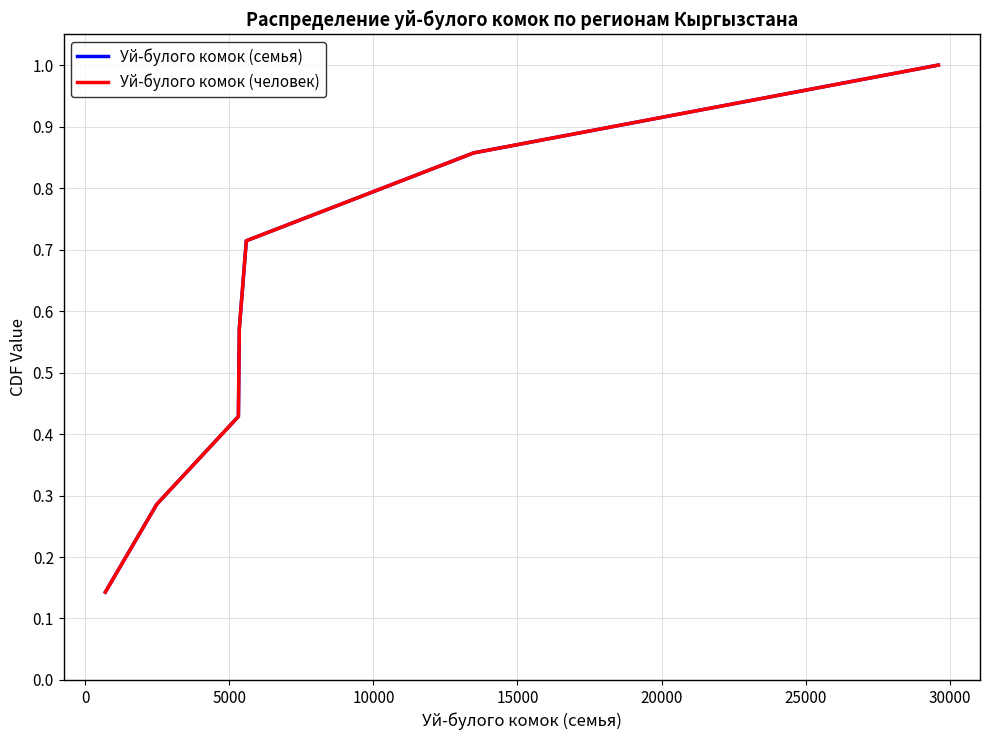

What is the minimum value for Уй-булого комок (семья)?

0.1